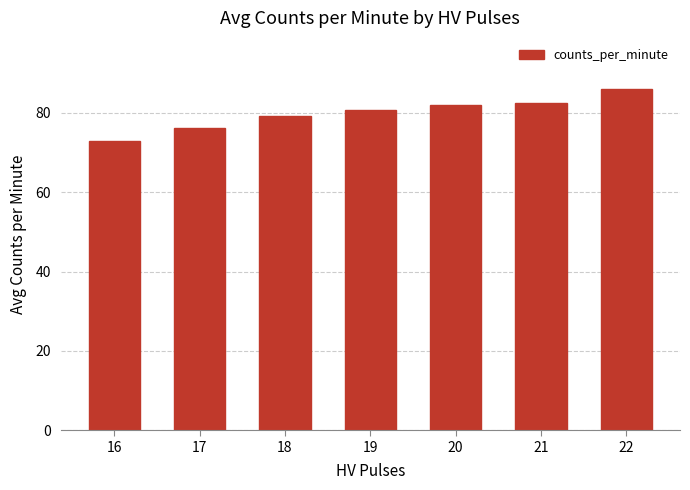

Is it true that the value at 22 is 86.0?

True